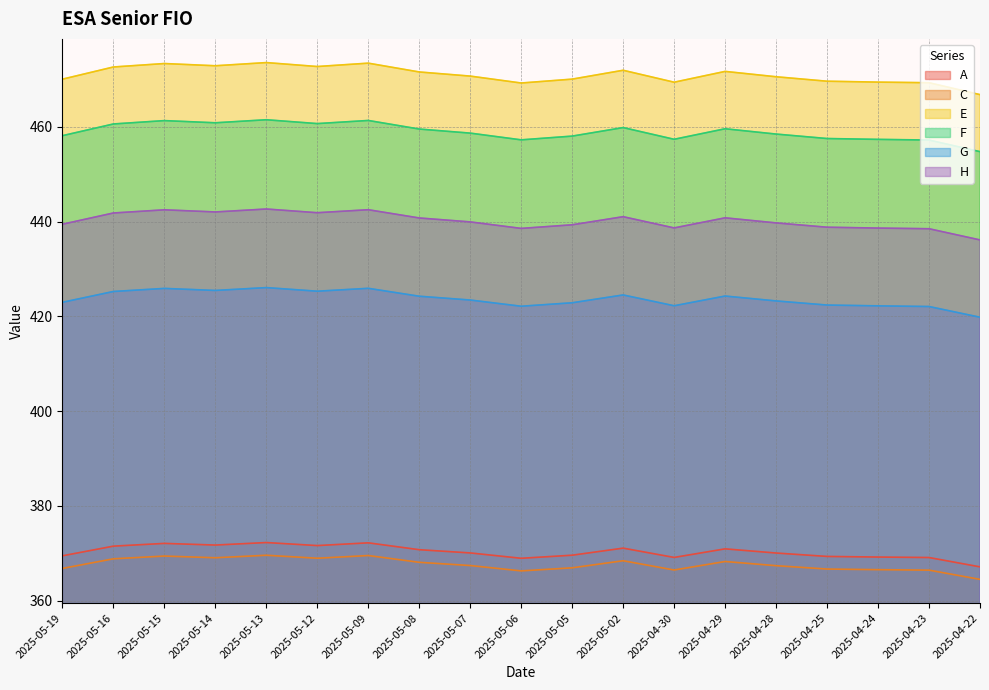

Rank the series at 2025-05-15 from lowest to highest value.

C, A, G, H, F, E